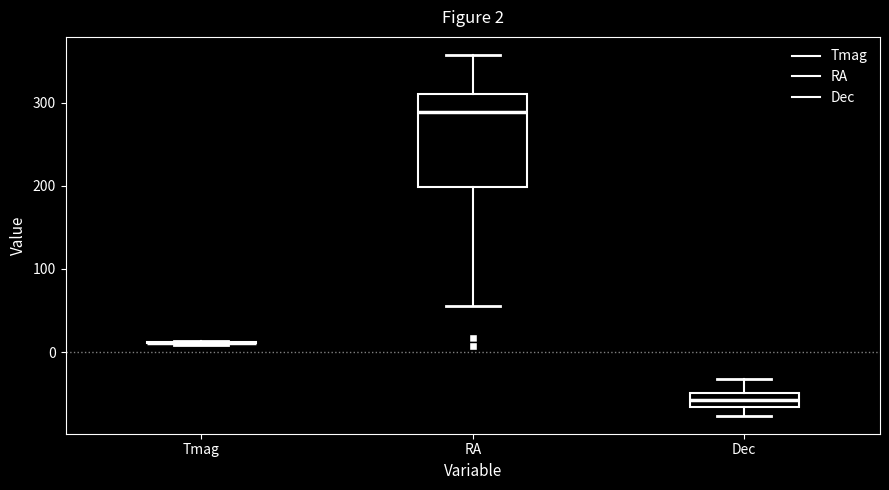

Comparing the boxes themselves (not the whiskers), which one is the tallest?

RA